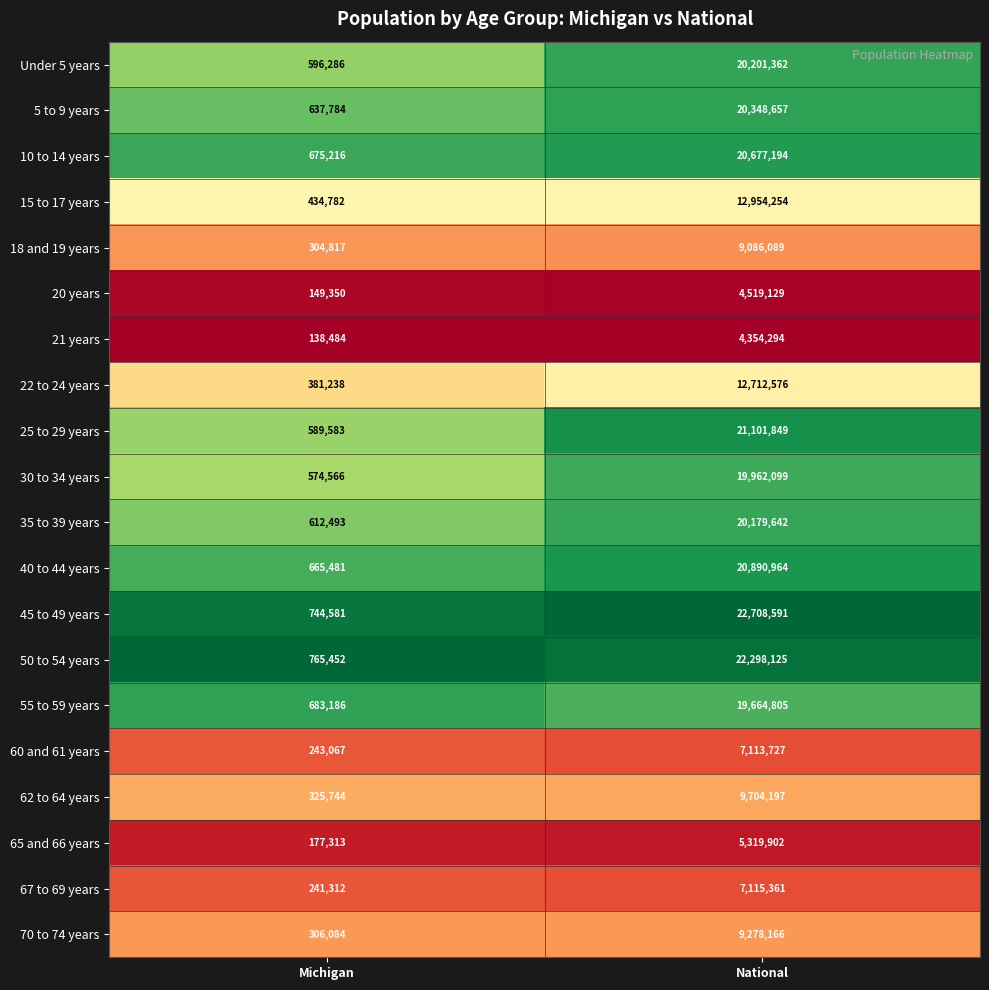

What is the sum of all 30 to 34 years values?

20536665